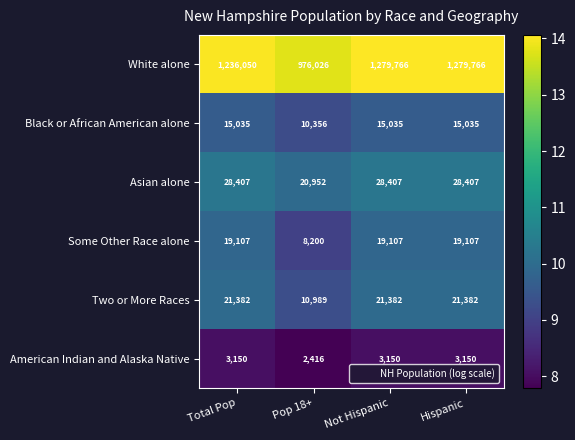

Is it true that Black or African American alone equals 7021 at Total Pop?

False